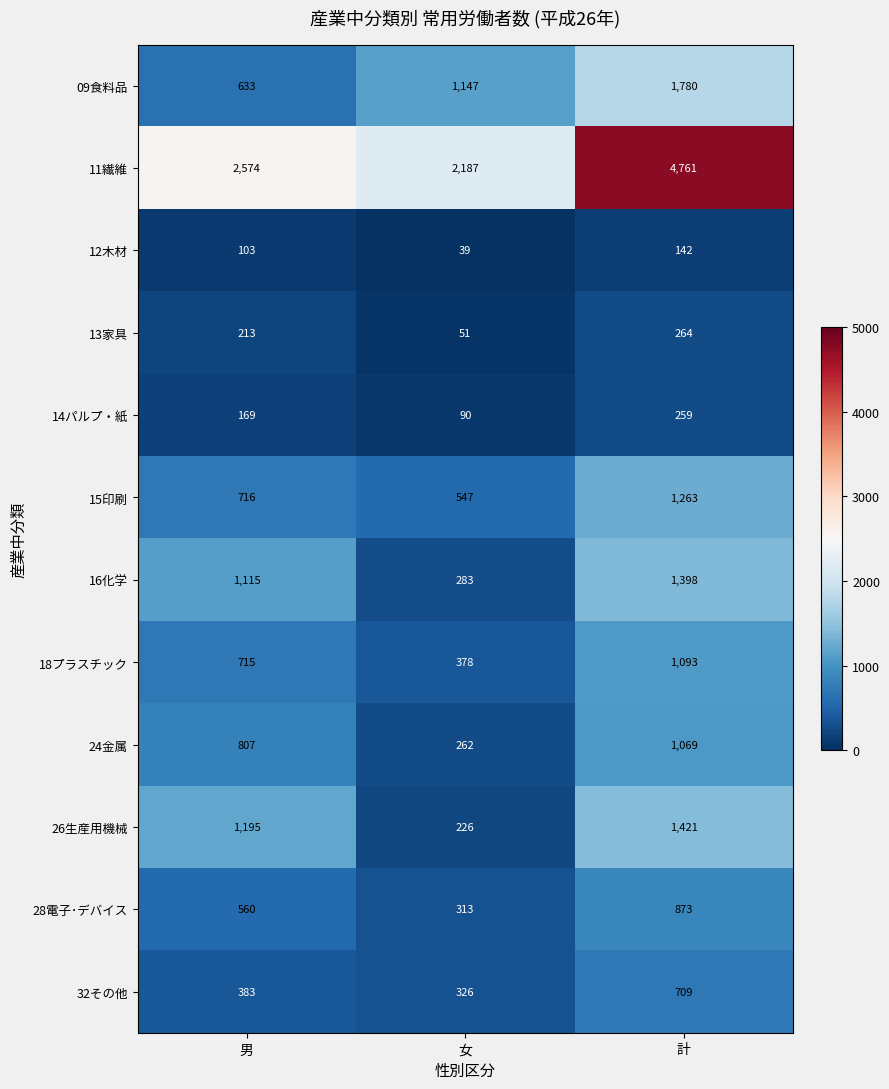

Where is 15印刷 nearest to the value 905?

男